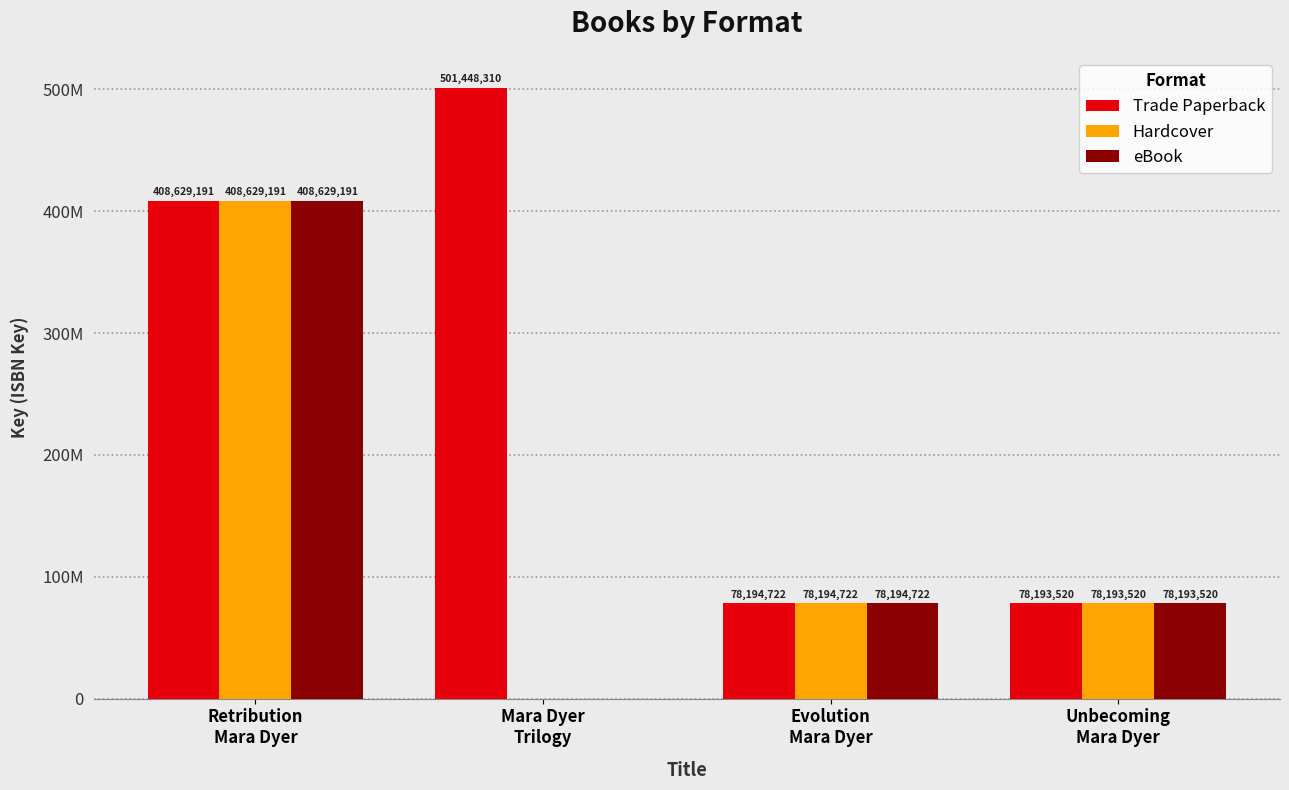

Which has a higher value, Retribution
Mara Dyer or Unbecoming
Mara Dyer?

Retribution
Mara Dyer